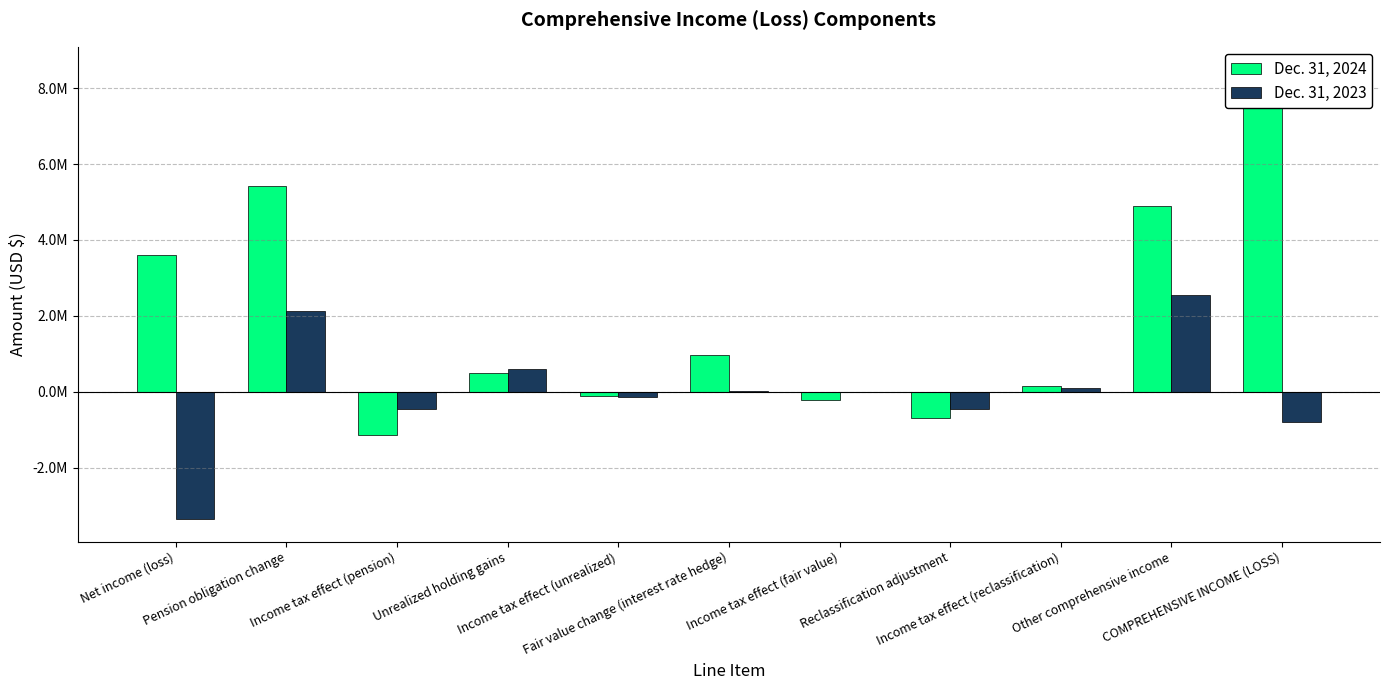

What is the label of the 5th bar from the left?

Income tax effect (unrealized)